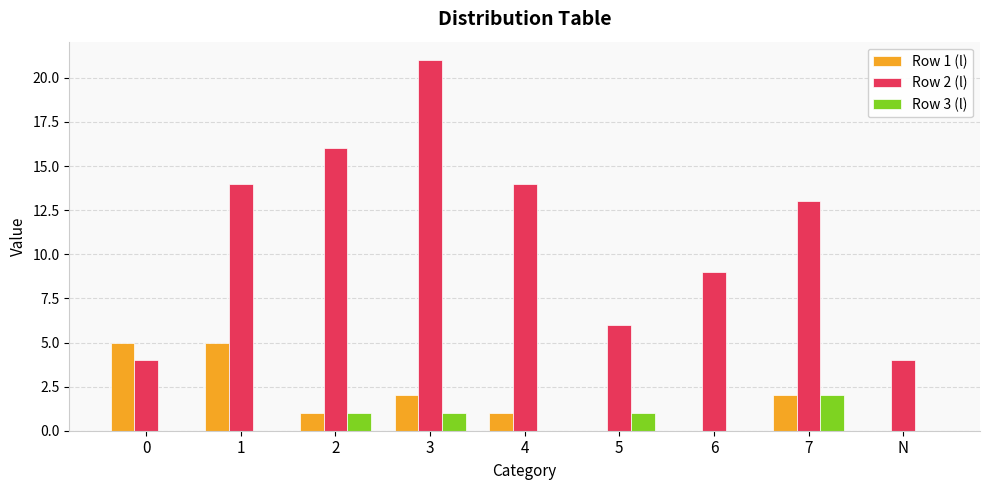

The Row 3 (l) series shows 1 at 3. True or false?

True